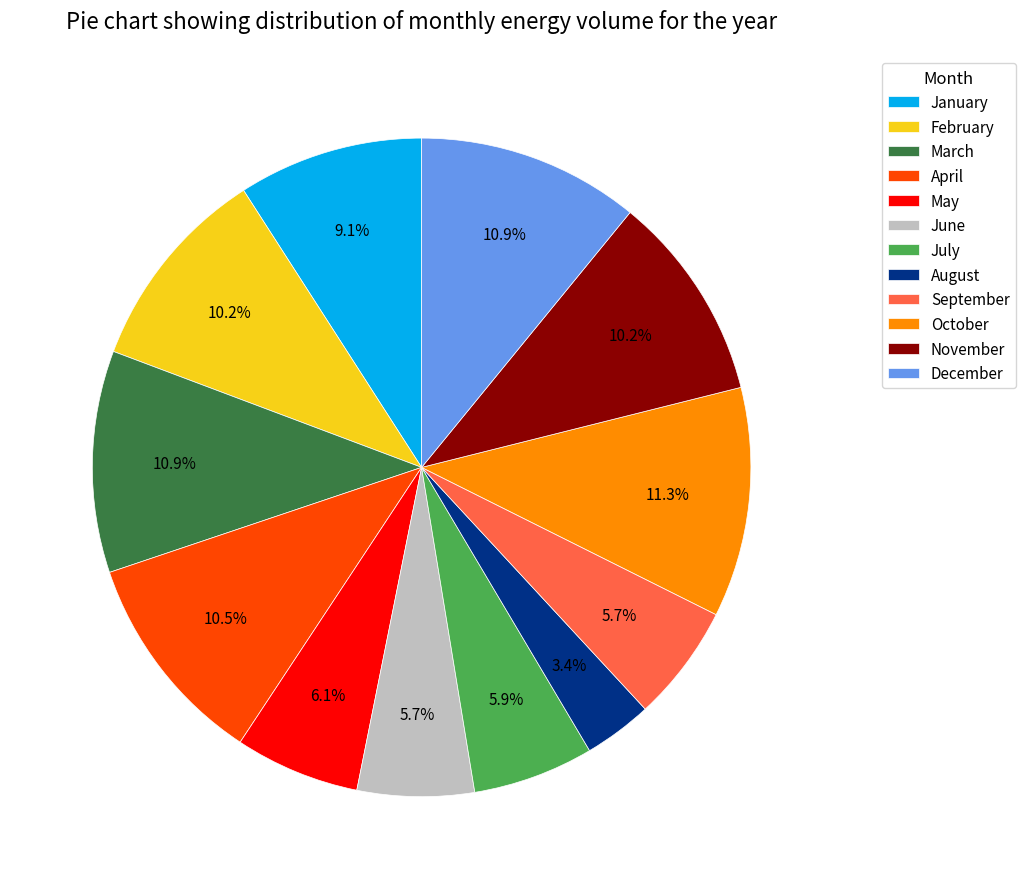

Is it true that August is 3% of the pie?

True